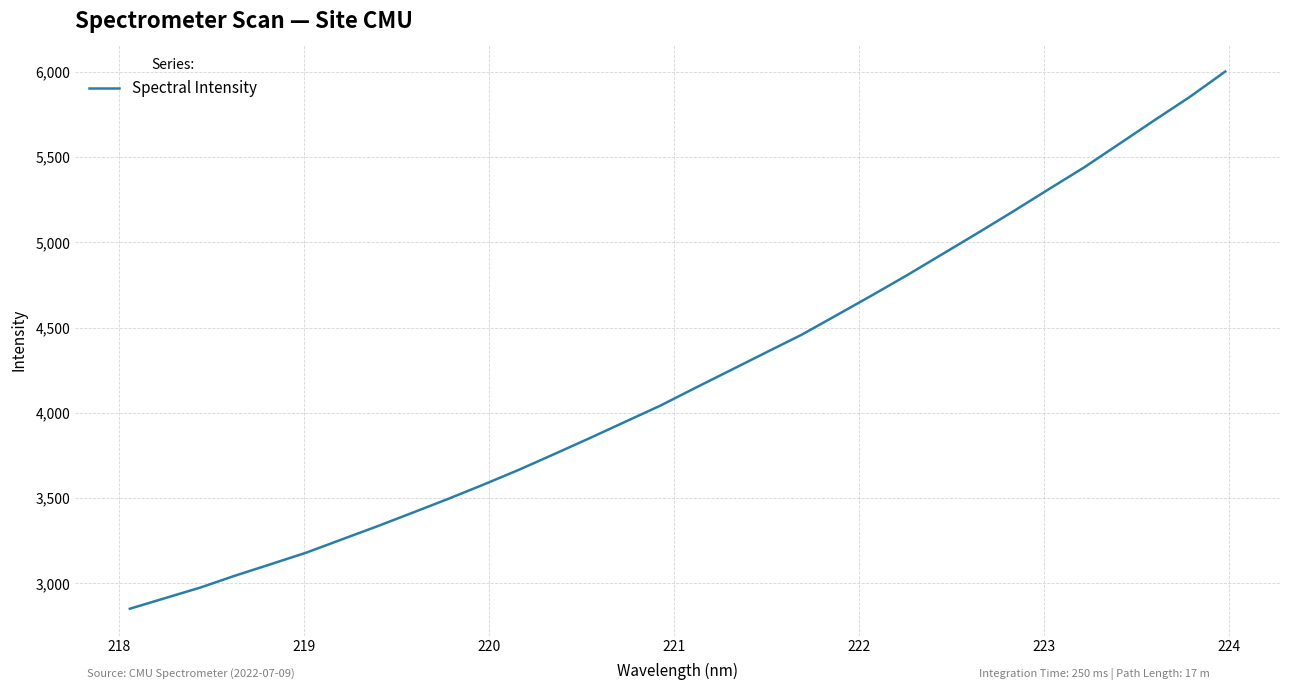

What is the smallest value displayed?

2851.6